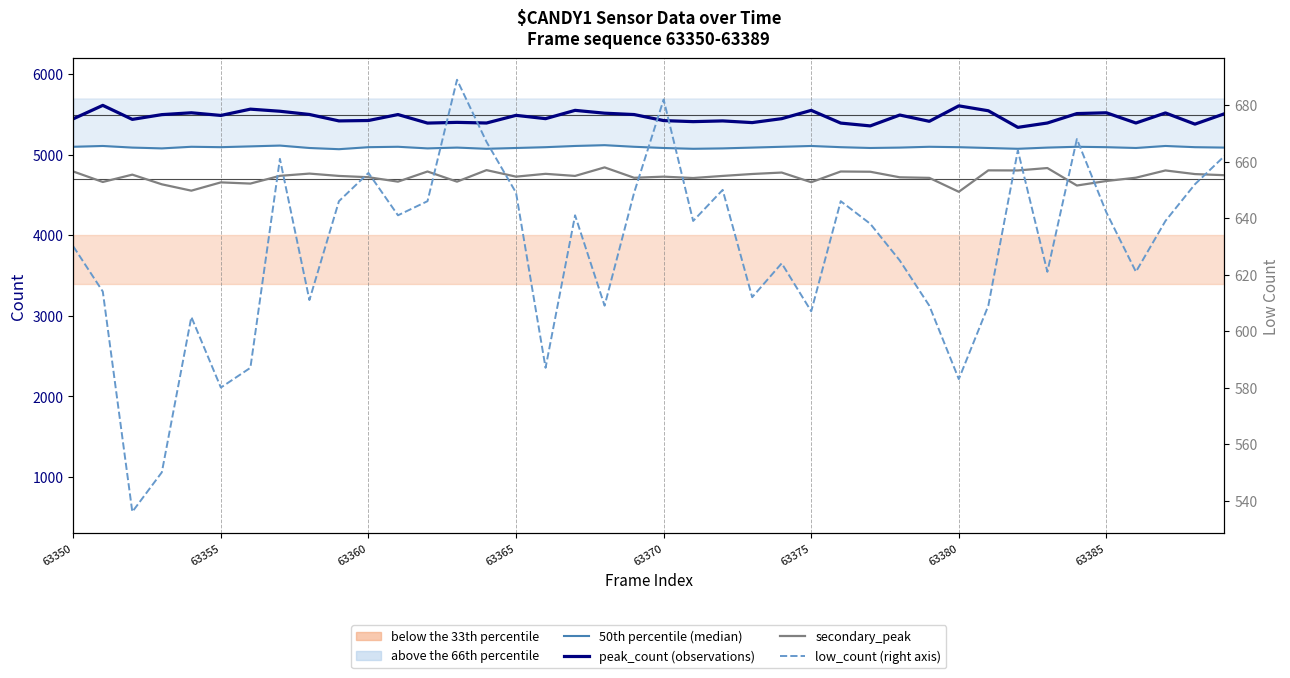

Which series has the largest range (max minus min)?

secondary_peak